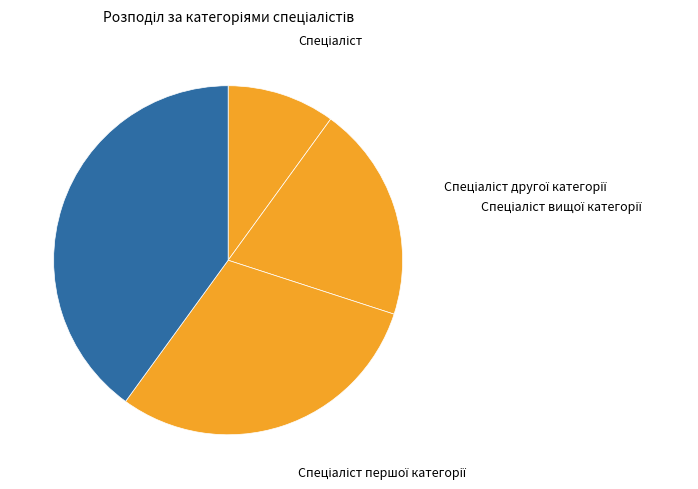

Which slice is the smallest?

Спеціаліст